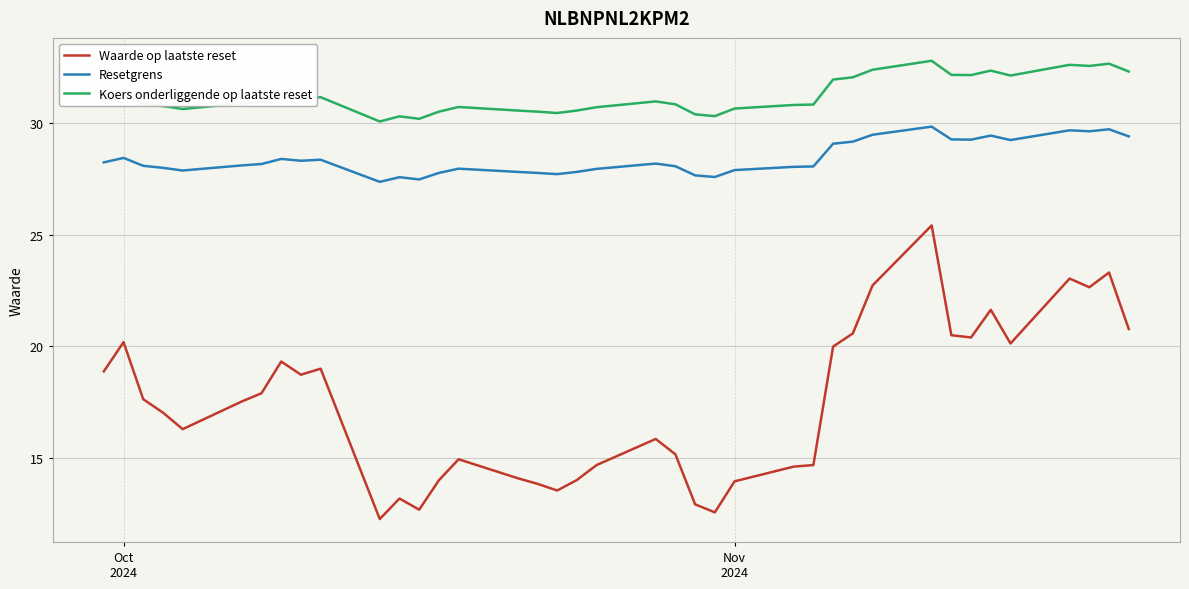

Which series has the largest total across all categories?

Koers onderliggende op laatste reset